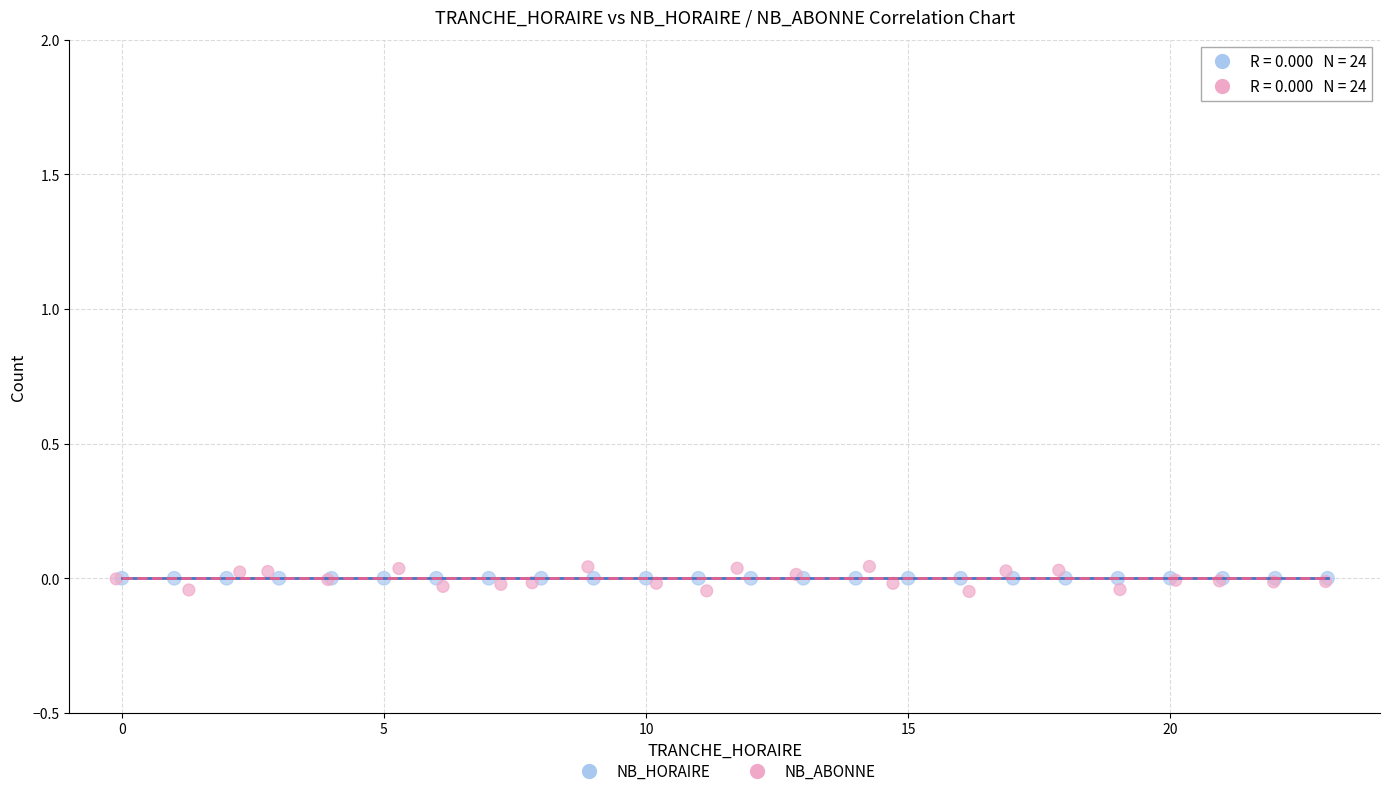

What are all the series names shown in the legend?

NB_HORAIRE, NB_ABONNE